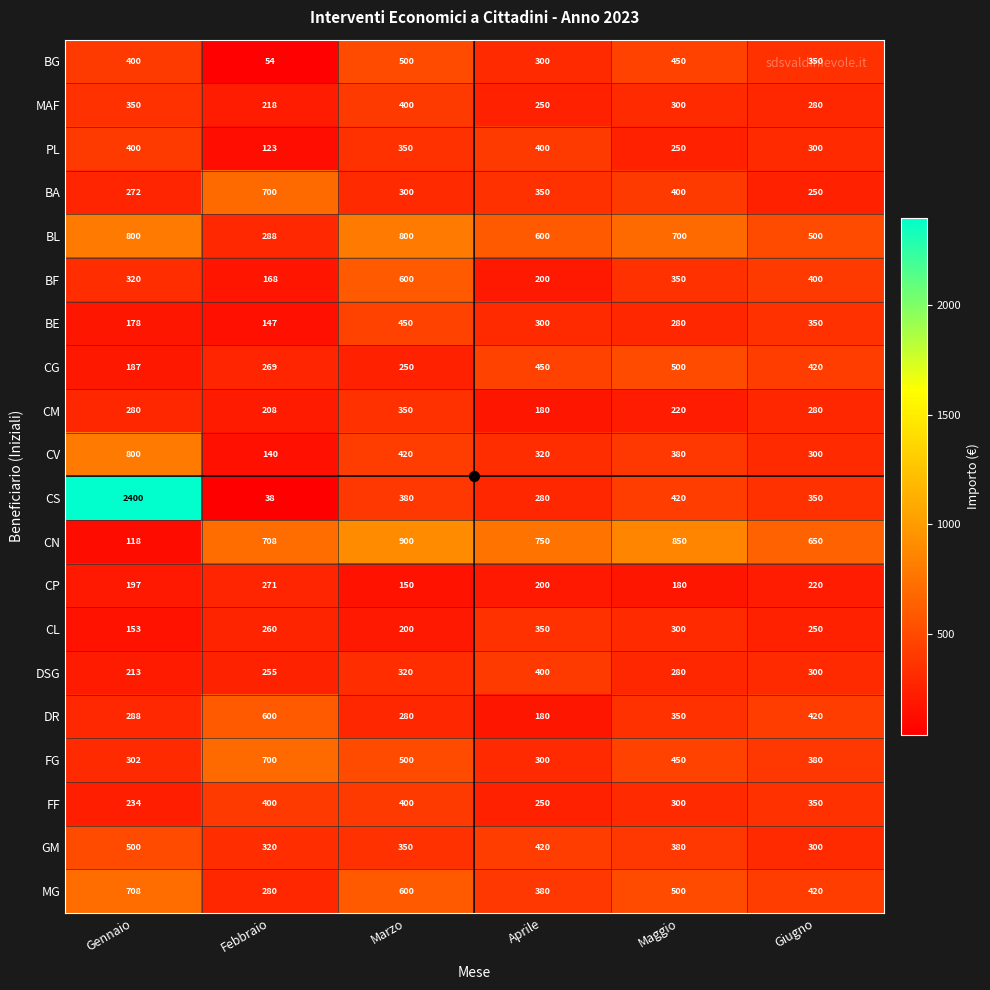

Where is CL nearest to the value 251?

Giugno